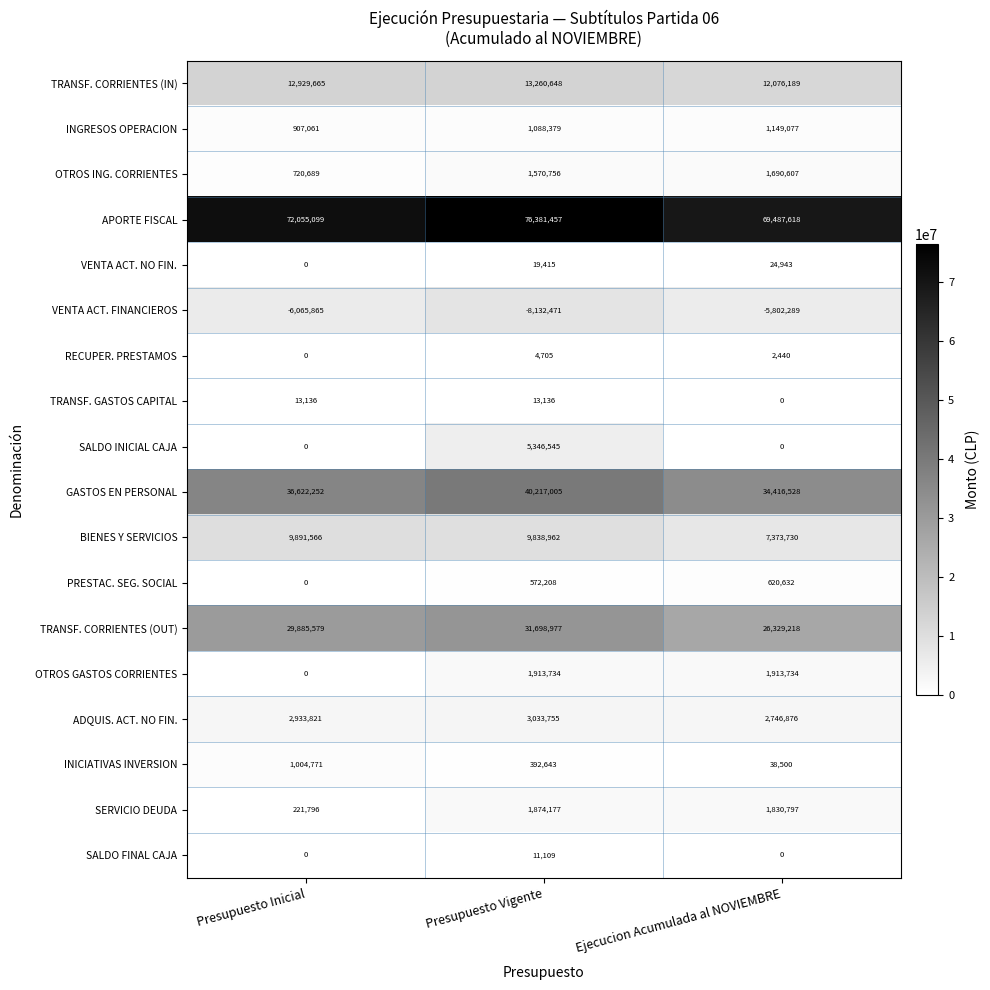

Rank the categories by INICIATIVAS INVERSION value from highest to lowest.

Presupuesto Inicial, Presupuesto Vigente, Ejecucion Acumulada al NOVIEMBRE